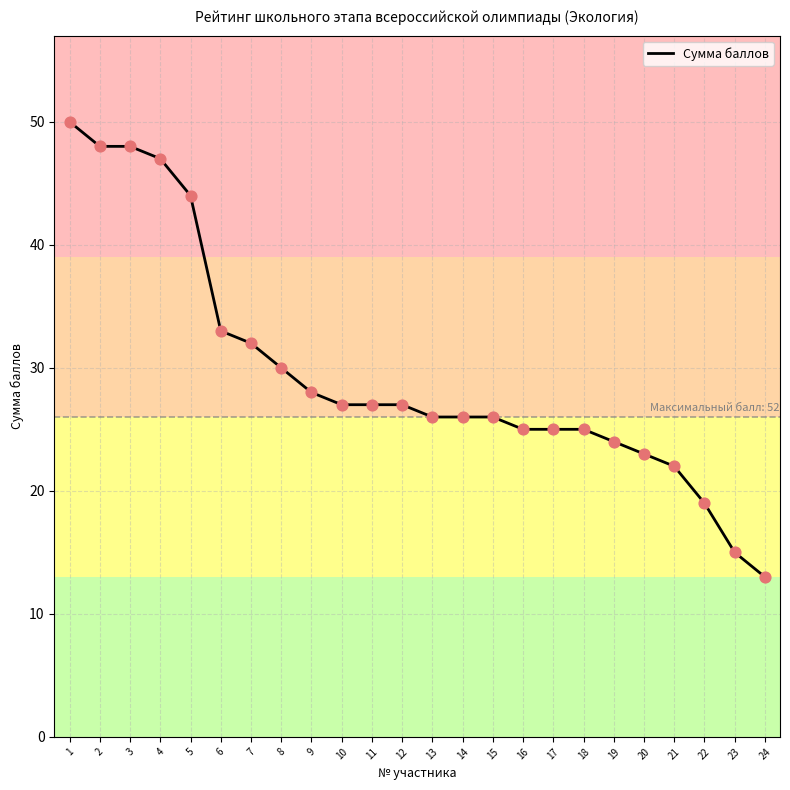

What is the change in value from 8 to 14?

-4